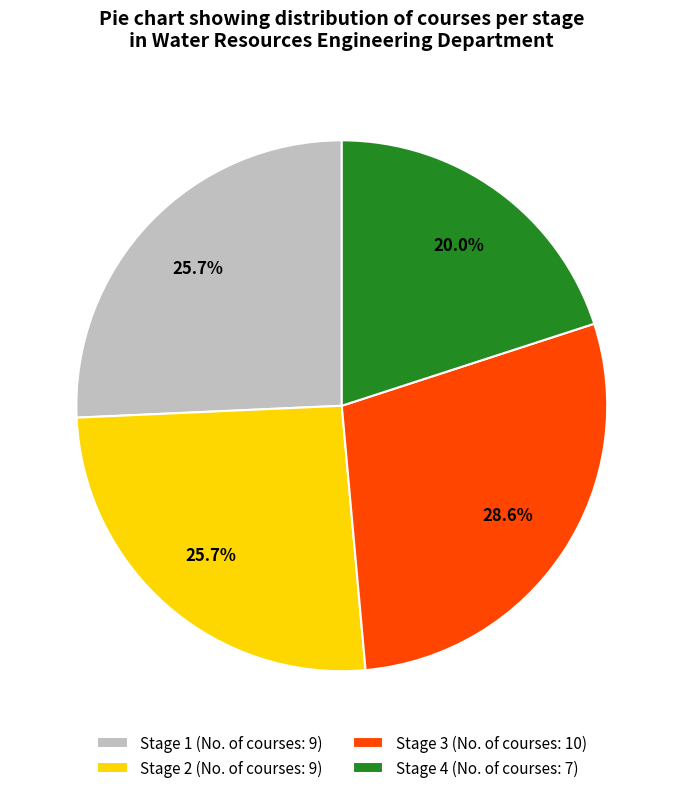

Which has a higher value, Stage 1 or Stage 3?

Stage 3